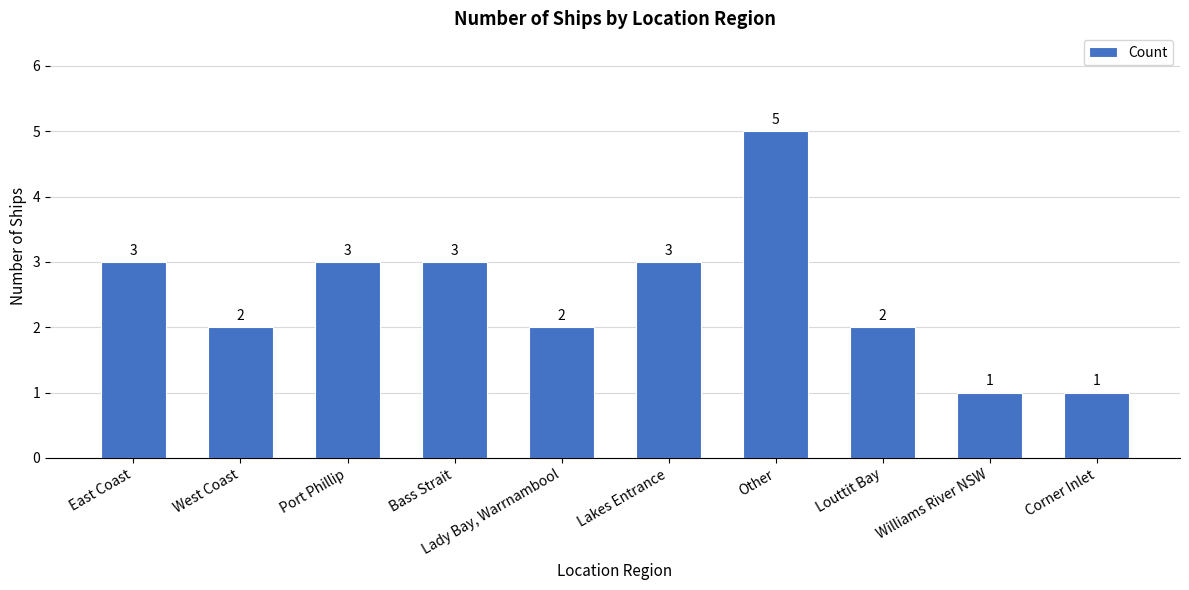

Does the chart contain any negative values?

No